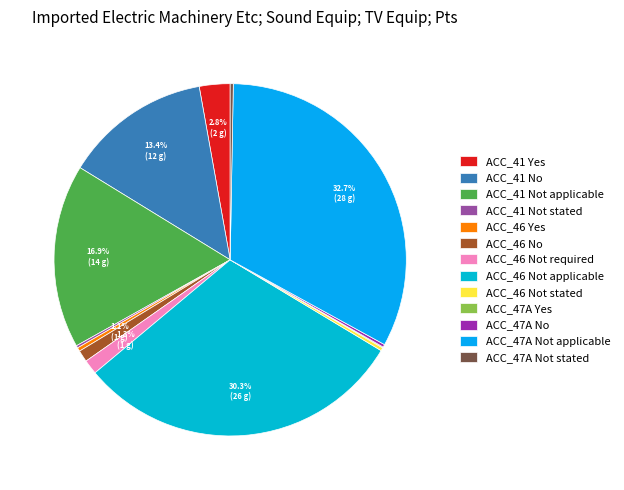

True or false: ACC_41 Yes accounts for 3% of the total.

True